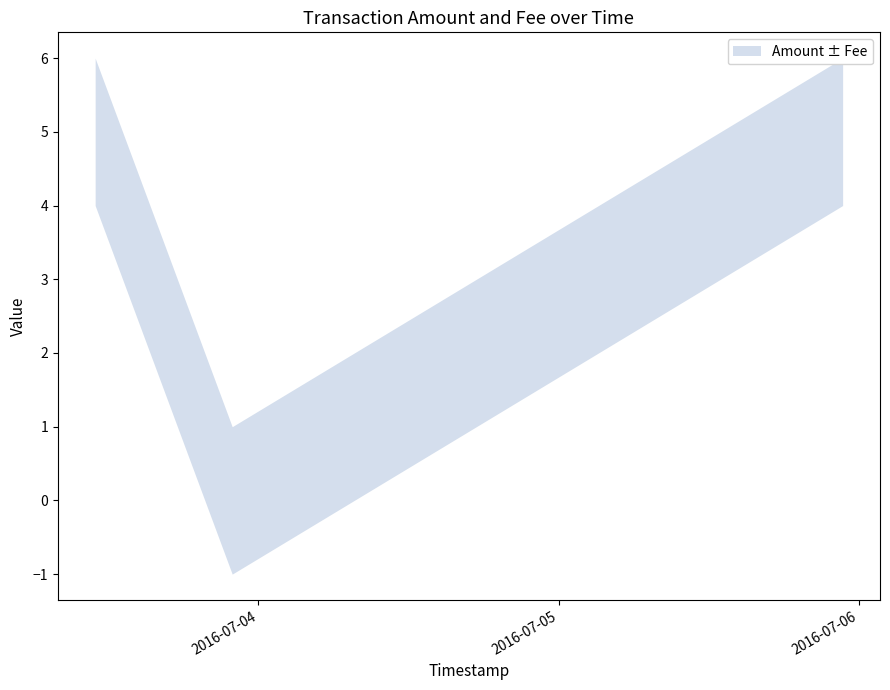

How many data points in Amount are less than 5?

1